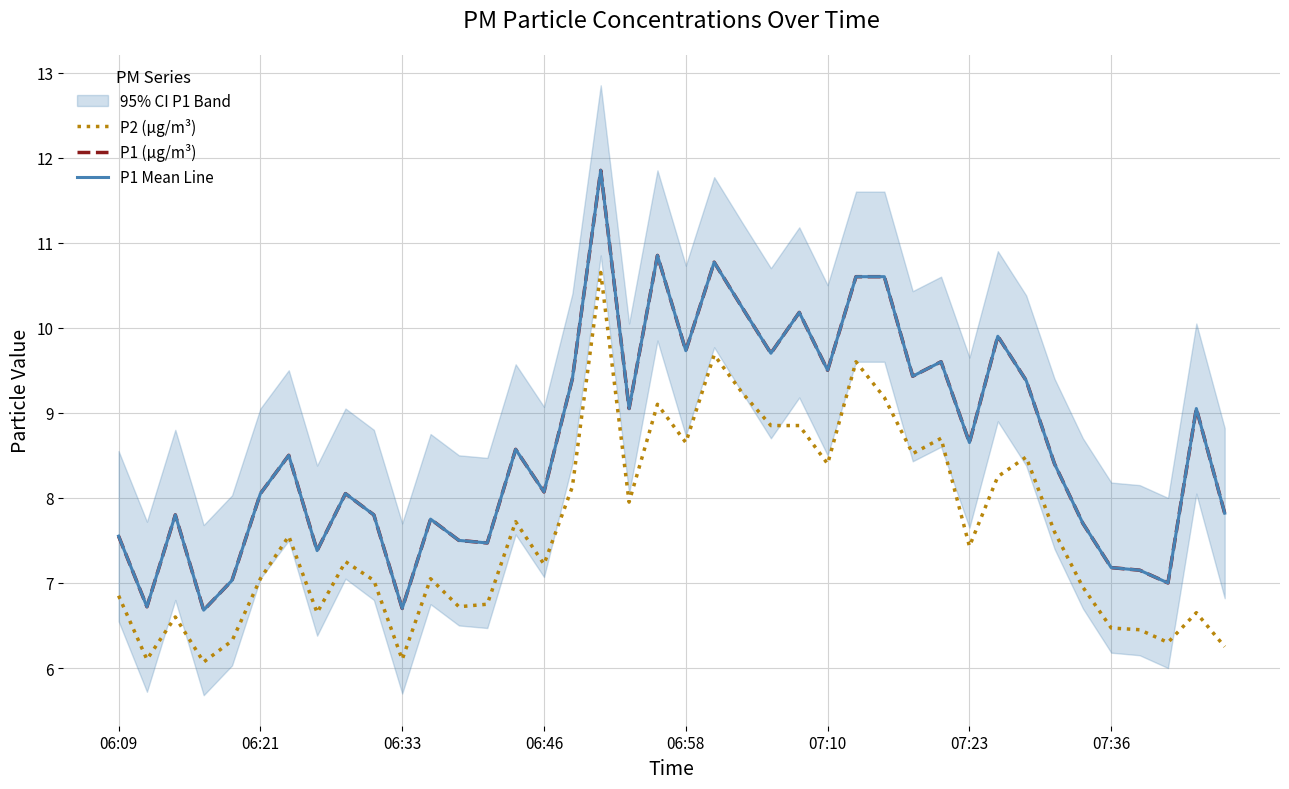

What is the spread (max minus min) of values at 07:10?

1.1